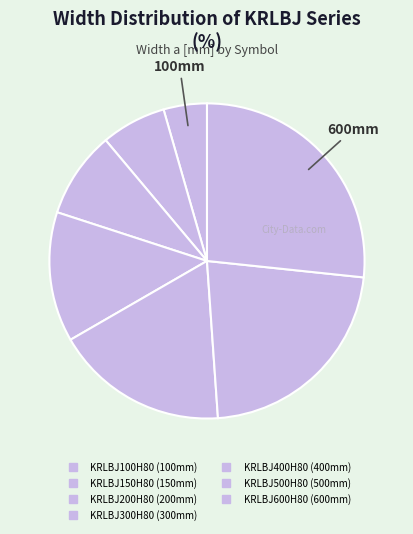

Does any single category account for the majority?

No